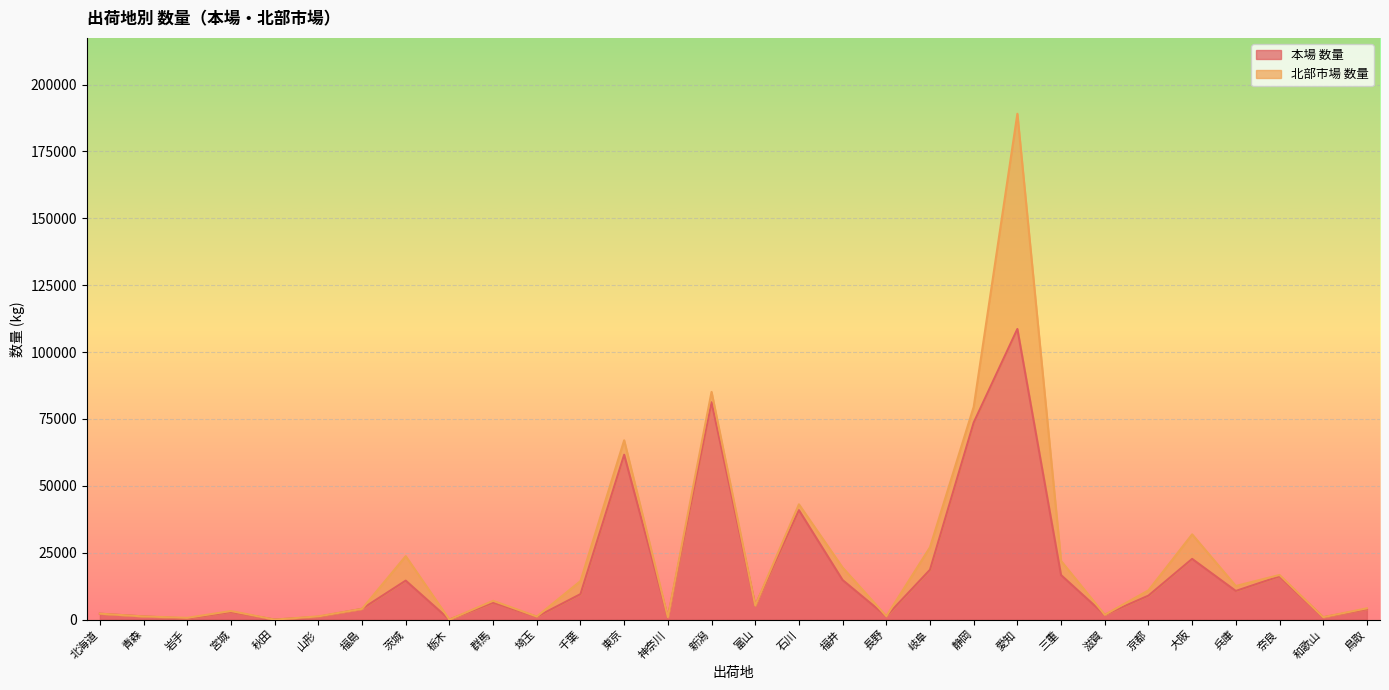

Is it true that the value at 栃木 is 2?

False